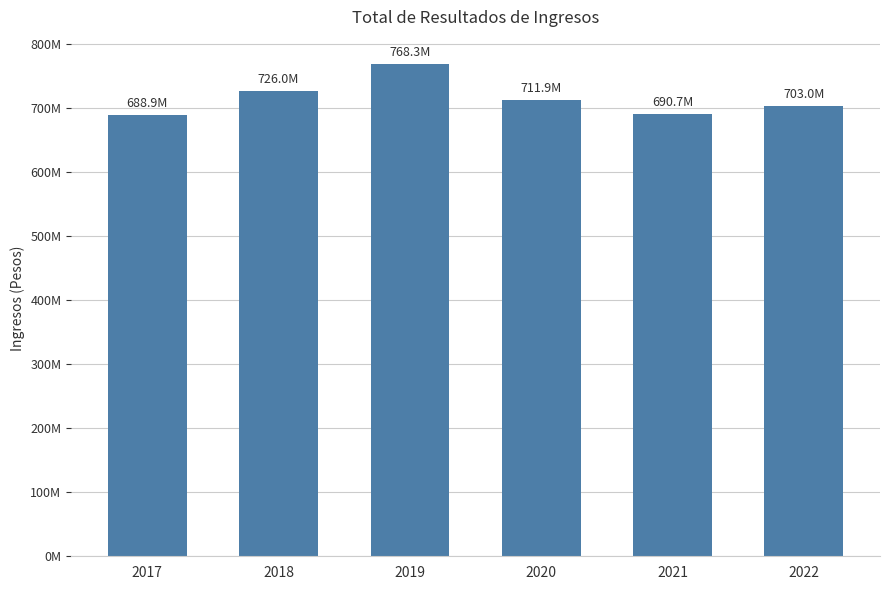

The value at 2020 is 711925569.8. True or false?

True